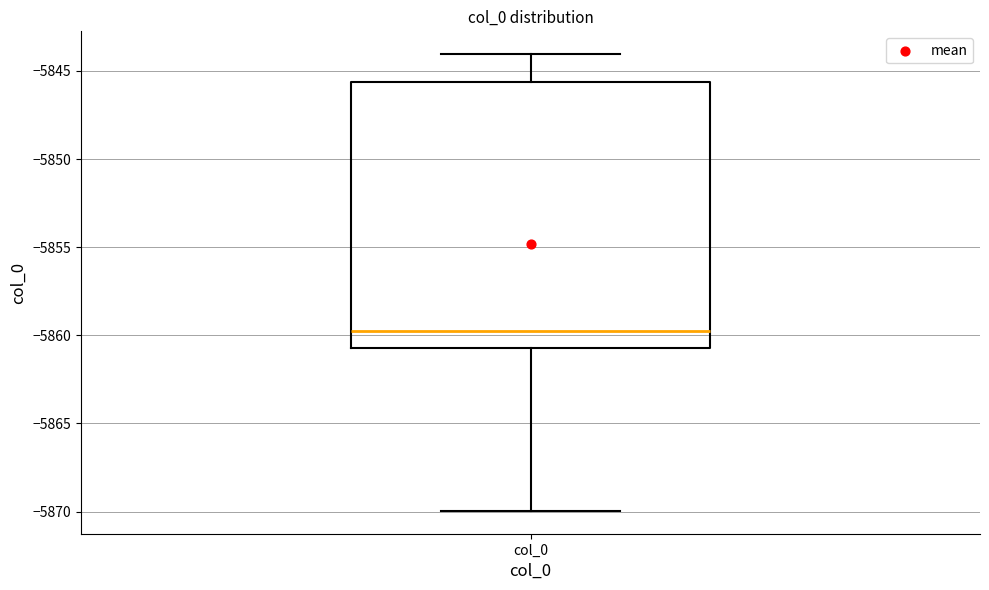

Where does the lower whisker of the box for col_0 end on the y-axis? The values are not printed on the chart, so give them approximately, as read against the axis.

-5870.0